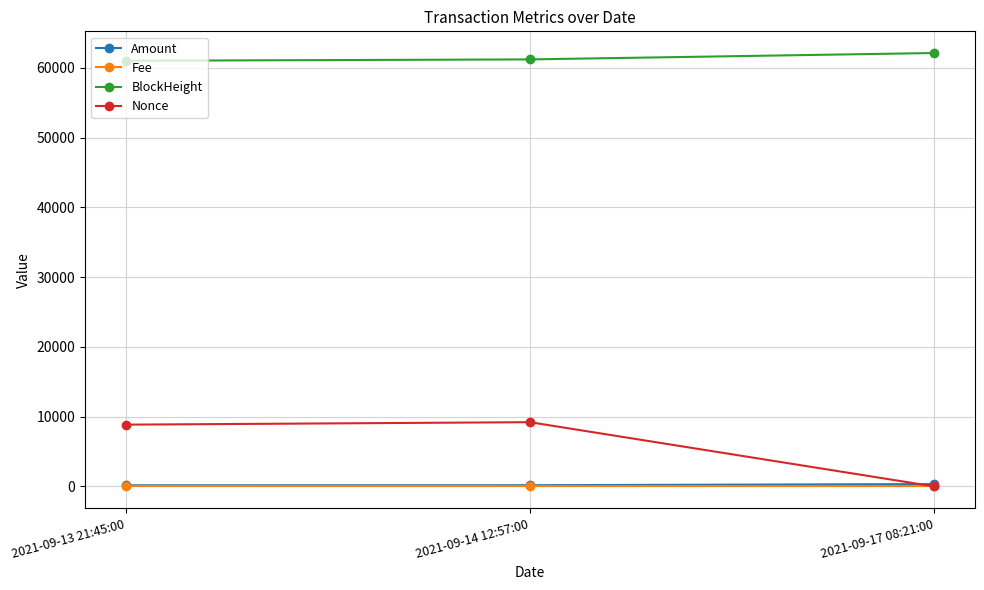

What is the difference between the highest and lowest values at 2021-09-17 08:21:00?

62142.0